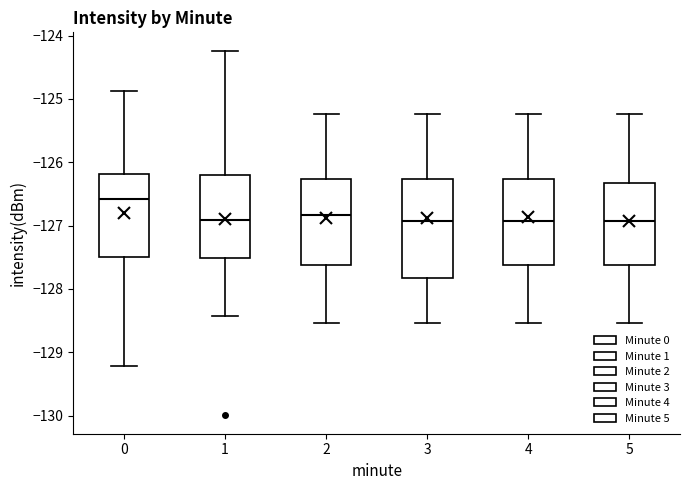

Reading left to right, transcribe this box plot: for each box, give where its median line is, the range the box spans, and where its two whiskers end, as read against the y-axis. The values are not printed on the chart, so give them approximately, as read against the axis.

0: median -126.6, box -127.5 to -126.2, whiskers -129.2 to -124.9
1: median -126.9, box -127.5 to -126.2, whiskers -128.4 to -124.2
2: median -126.8, box -127.6 to -126.3, whiskers -128.5 to -125.2
3: median -126.9, box -127.8 to -126.3, whiskers -128.5 to -125.2
4: median -126.9, box -127.6 to -126.3, whiskers -128.5 to -125.2
5: median -126.9, box -127.6 to -126.3, whiskers -128.5 to -125.2